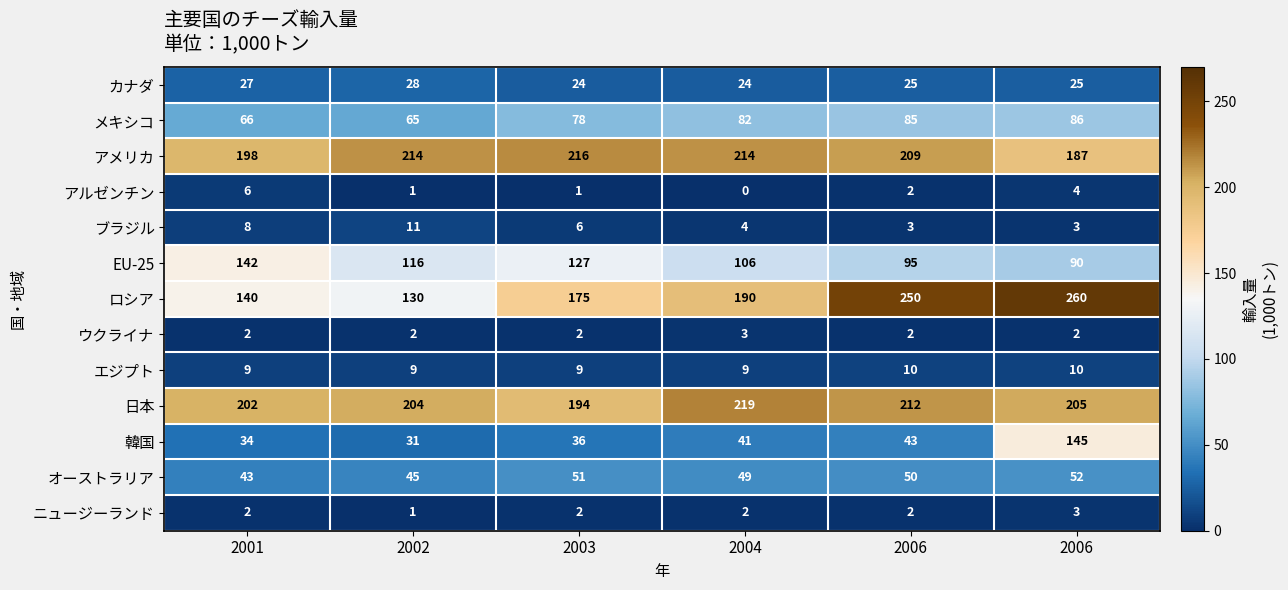

How many data points does each series have?

6